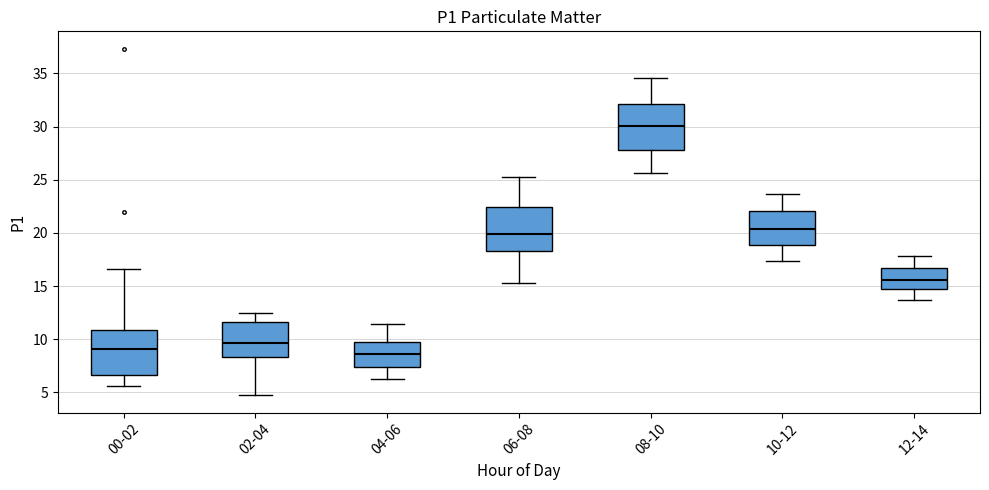

Reading left to right, read every box against the y-axis: the position of its median line, the range the box covers, and the ends of its whiskers. The values are not printed on the chart, so give them approximately, as read against the axis.

00-02: median 9.0, box 6.5 to 11.0, whiskers 5.5 to 16.5
02-04: median 9.5, box 8.5 to 11.5, whiskers 4.5 to 12.5
04-06: median 8.5, box 7.5 to 9.5, whiskers 6.5 to 11.5
06-08: median 20.0, box 18.5 to 22.5, whiskers 15.5 to 25.5
08-10: median 30.0, box 28.0 to 32.0, whiskers 25.5 to 34.5
10-12: median 20.5, box 19.0 to 22.0, whiskers 17.5 to 23.5
12-14: median 15.5, box 14.5 to 16.5, whiskers 13.5 to 18.0